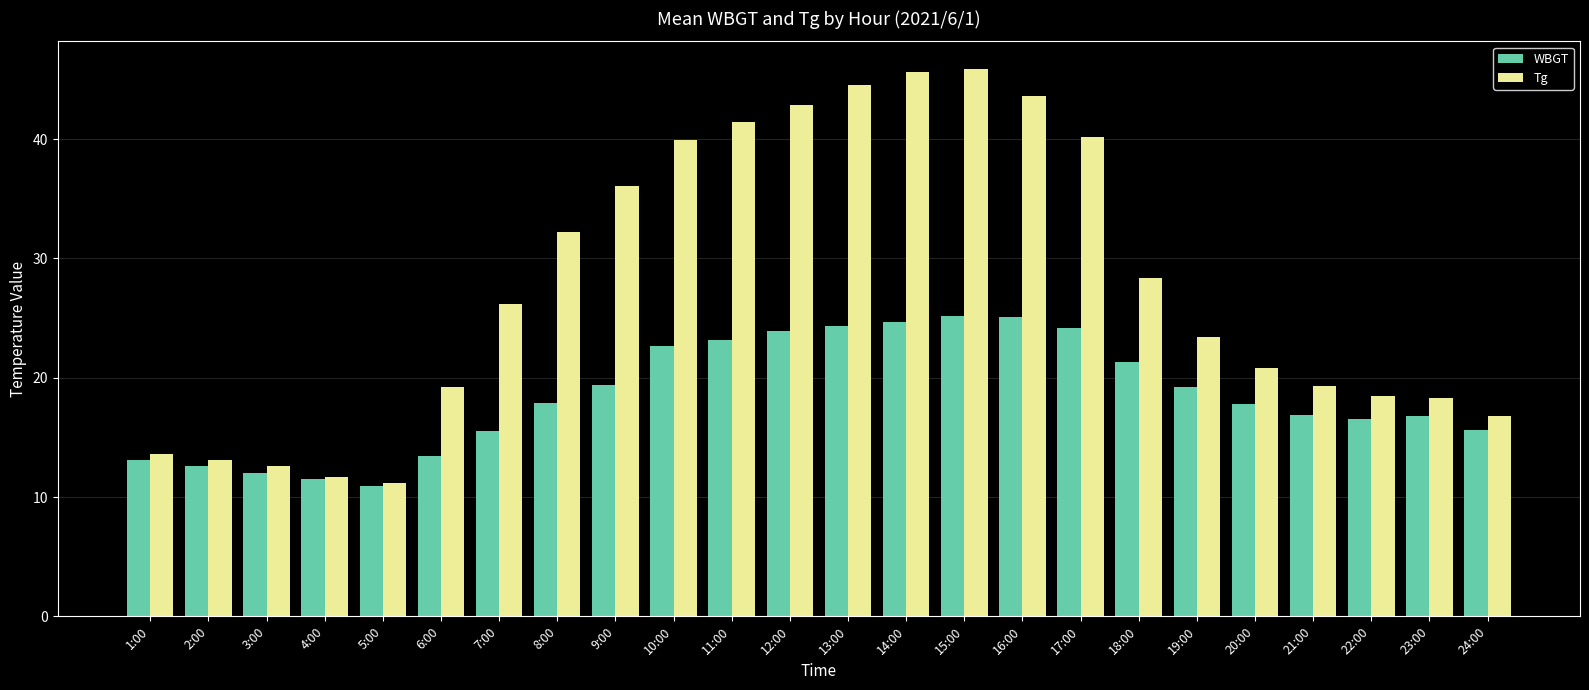

What is the lowest value of the Tg series?

11.2